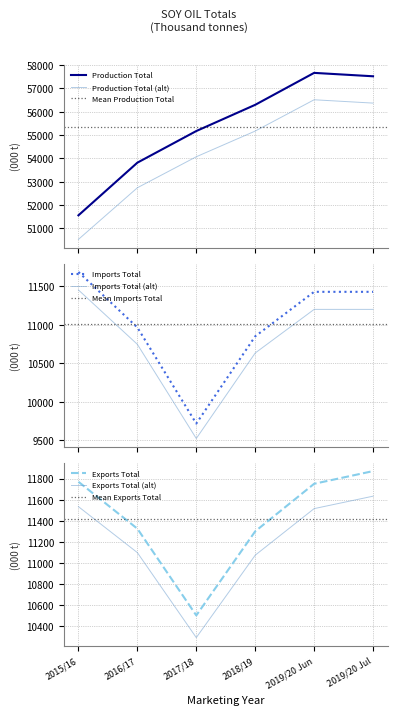

Reading left to right, extract all data points from this chart.

2015/16: Production Total=51555	Imports Total=11687	Exports Total=11769
2016/17: Production Total=53814	Imports Total=10965	Exports Total=11325
2017/18: Production Total=55171	Imports Total=9715	Exports Total=10504
2018/19: Production Total=56296	Imports Total=10850	Exports Total=11300
2019/20 Jun: Production Total=57666	Imports Total=11429	Exports Total=11750
2019/20 Jul: Production Total=57520	Imports Total=11429	Exports Total=11870